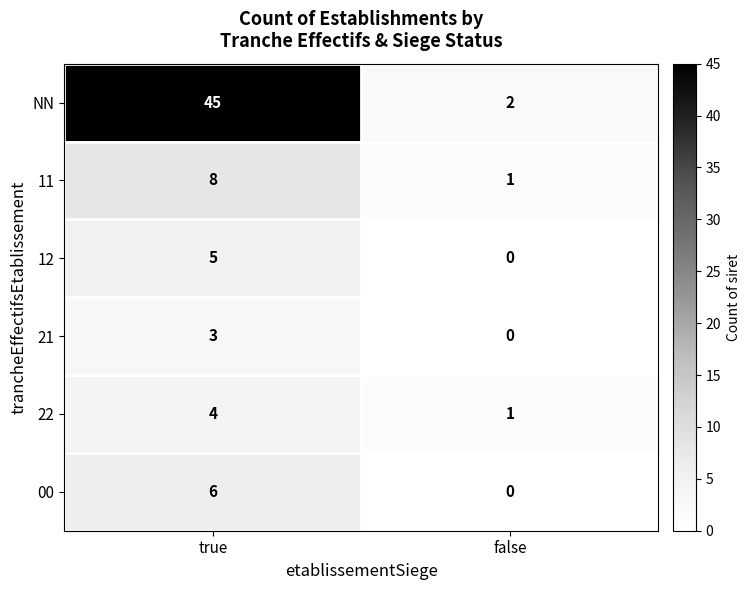

What is the average value of the NN series?

24